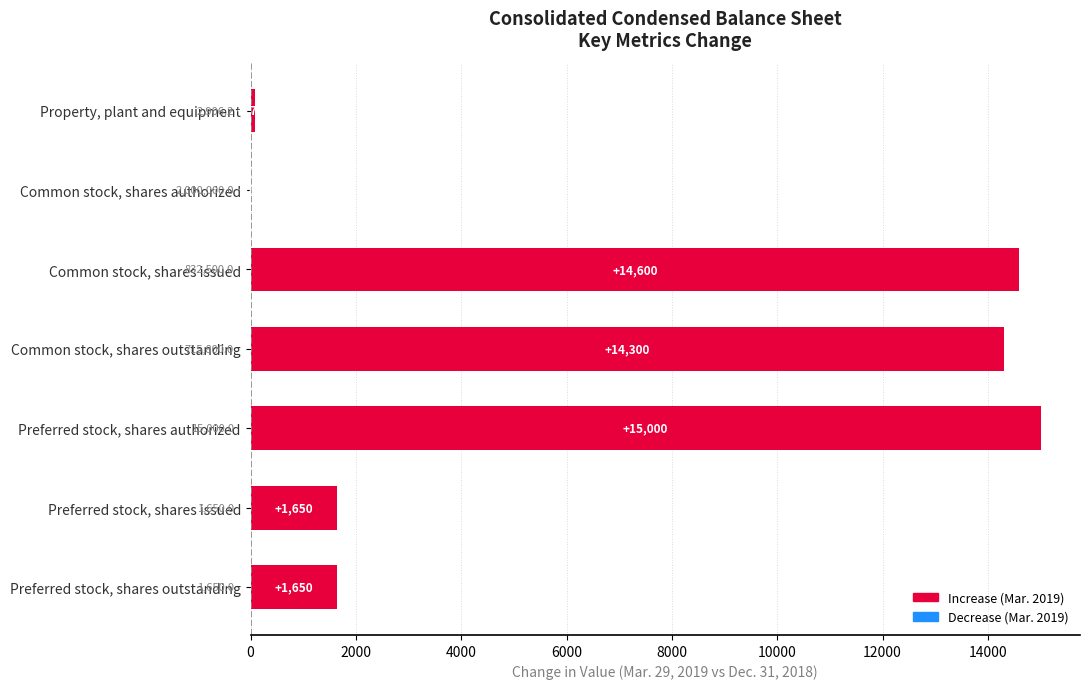

The value at Common stock, shares authorized is -8344.9. True or false?

False